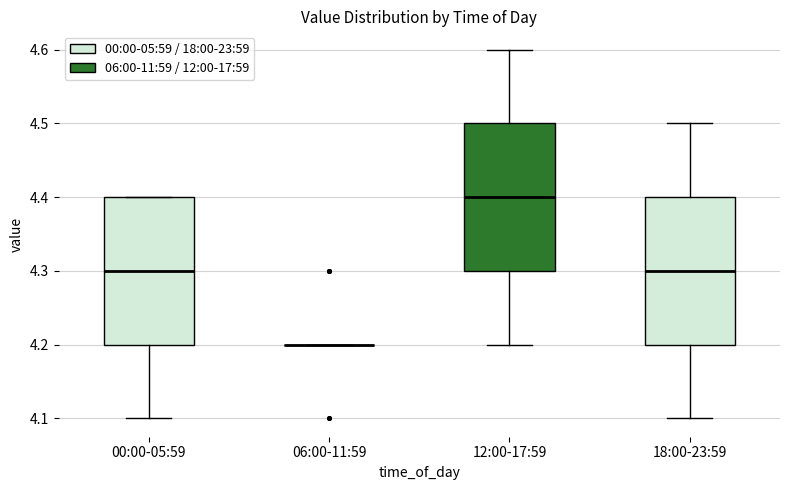

Where is the upper edge of the box for 00:00-05:59 on the y-axis? The values are not printed on the chart, so give them approximately, as read against the axis.

4.4